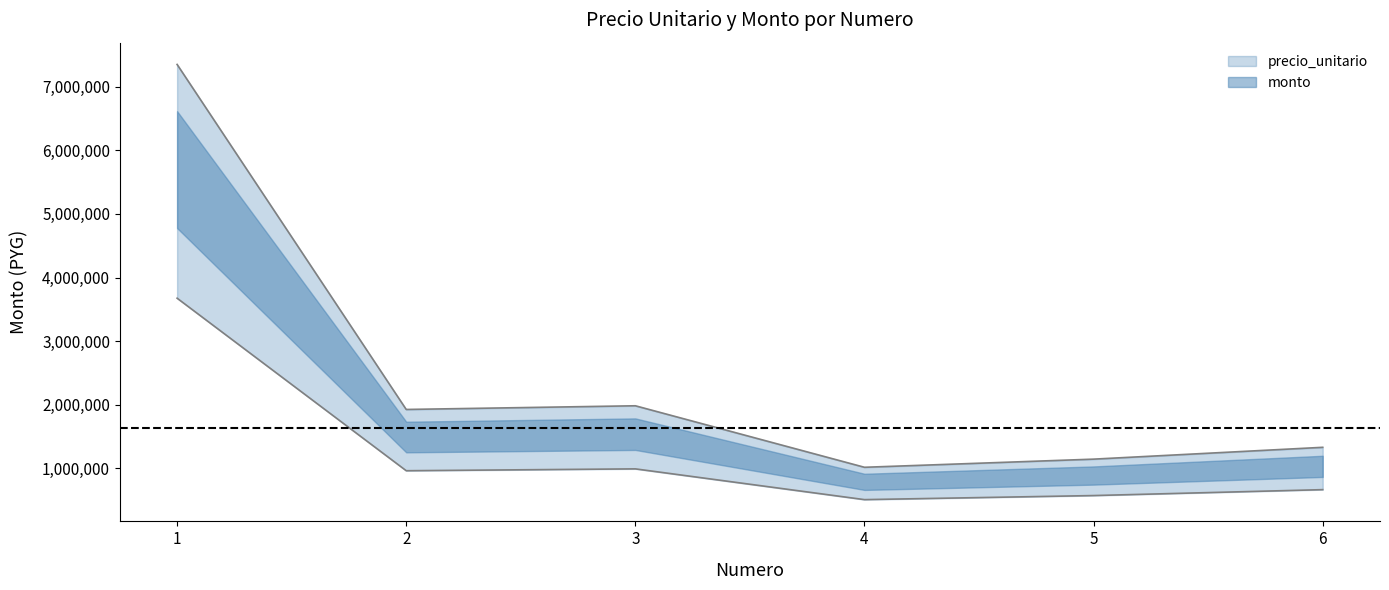

What are all the series names shown in the legend?

precio_unitario, monto